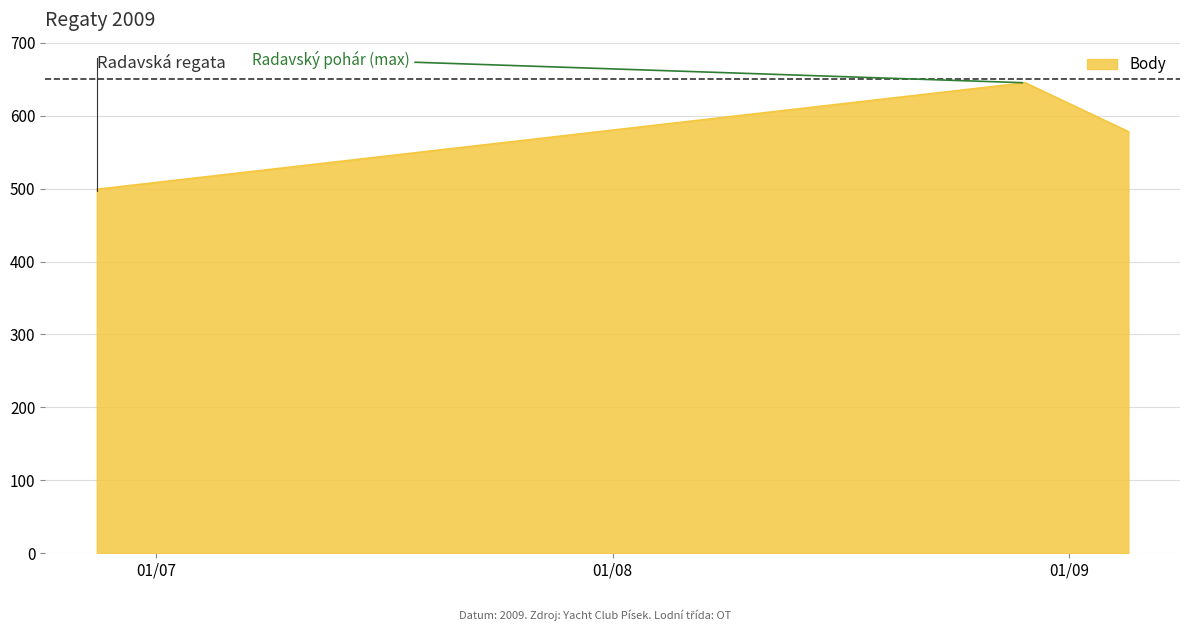

What is the average value?

574